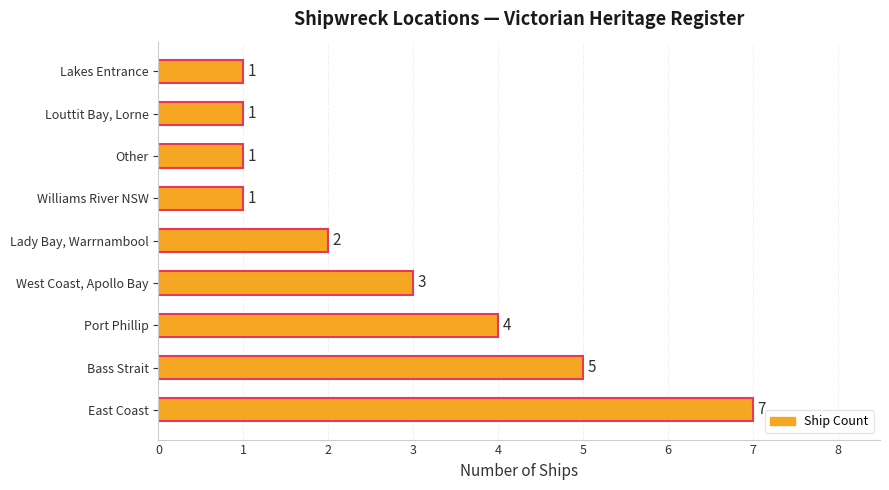

Between Port Phillip and East Coast, which is larger?

East Coast